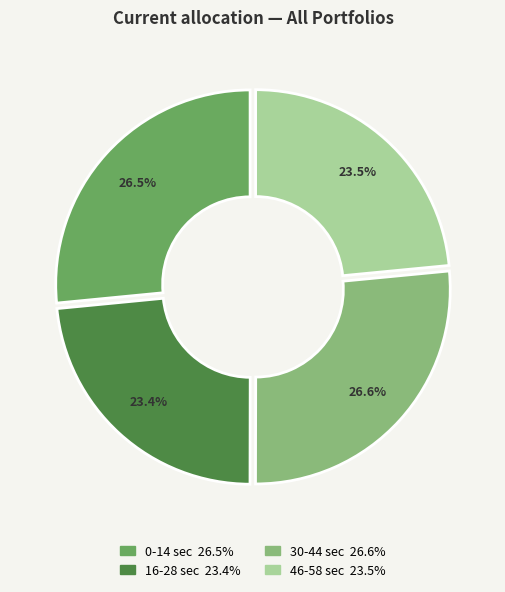

Is there any slice that represents more than half of the pie?

No